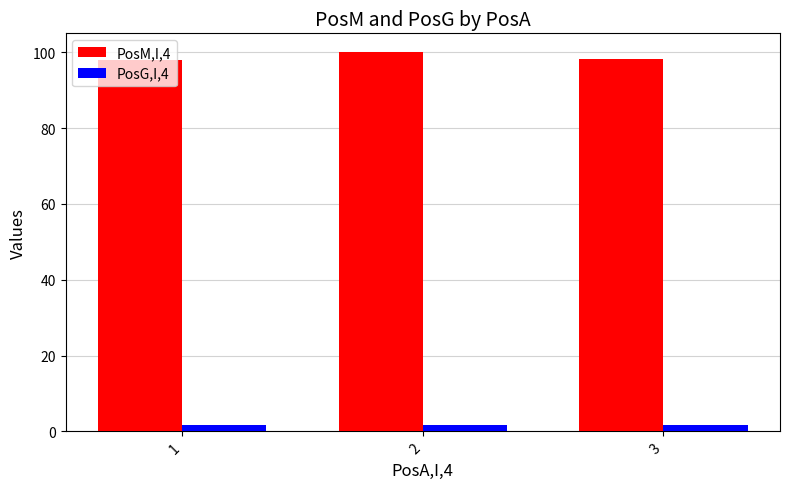

Is it true that PosG,I,4 equals 1.7 at 1?

True